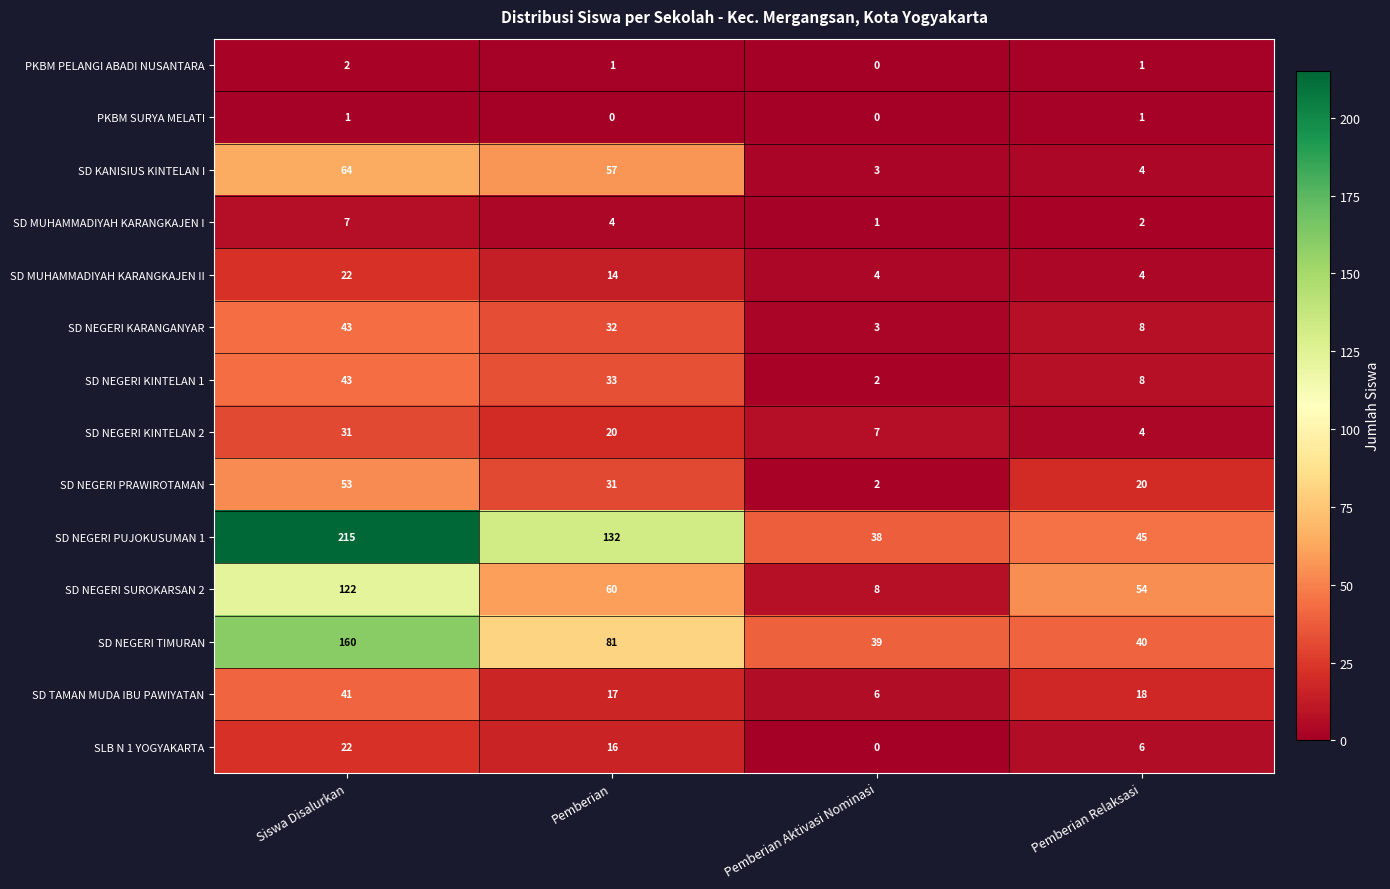

How many distinct data groups are displayed?

14